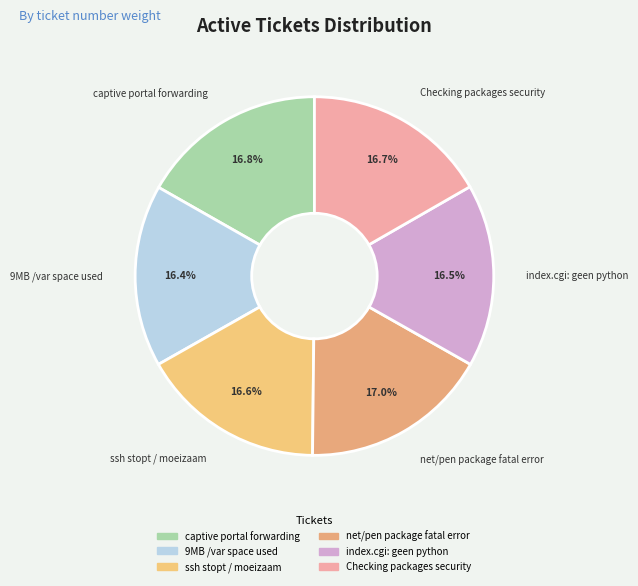

What is the ratio of the value at 9MB /var space used to the value at captive portal forwarding?

1.0